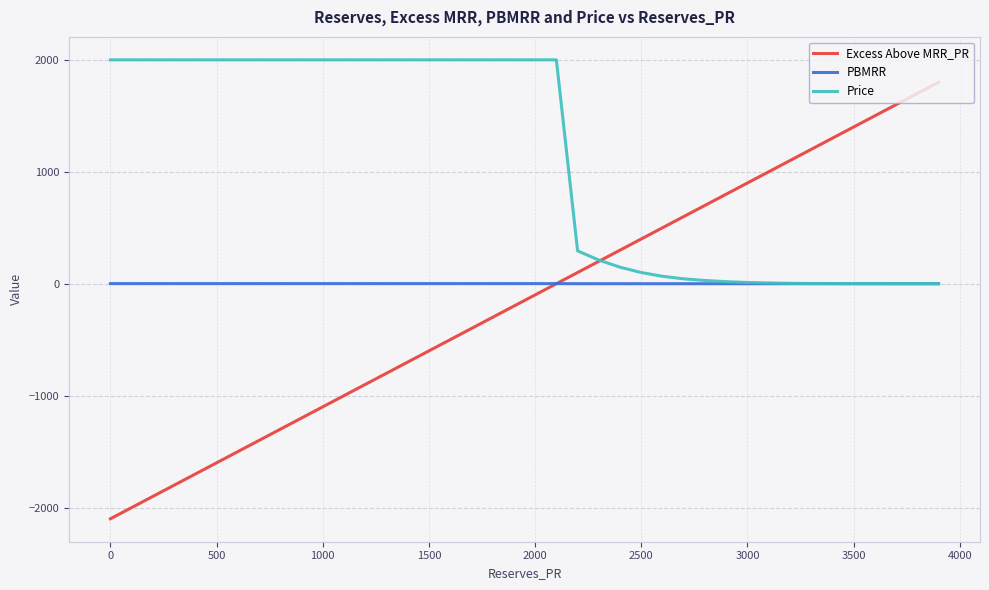

What is the smallest value displayed?

-2100.0